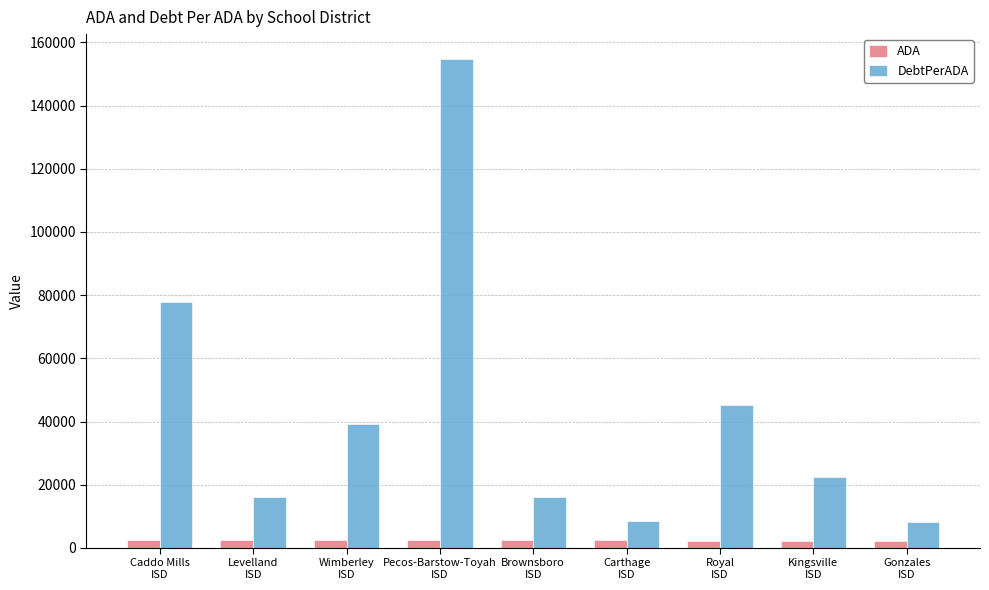

List the series in order of their peak value, lowest first.

ADA, DebtPerADA